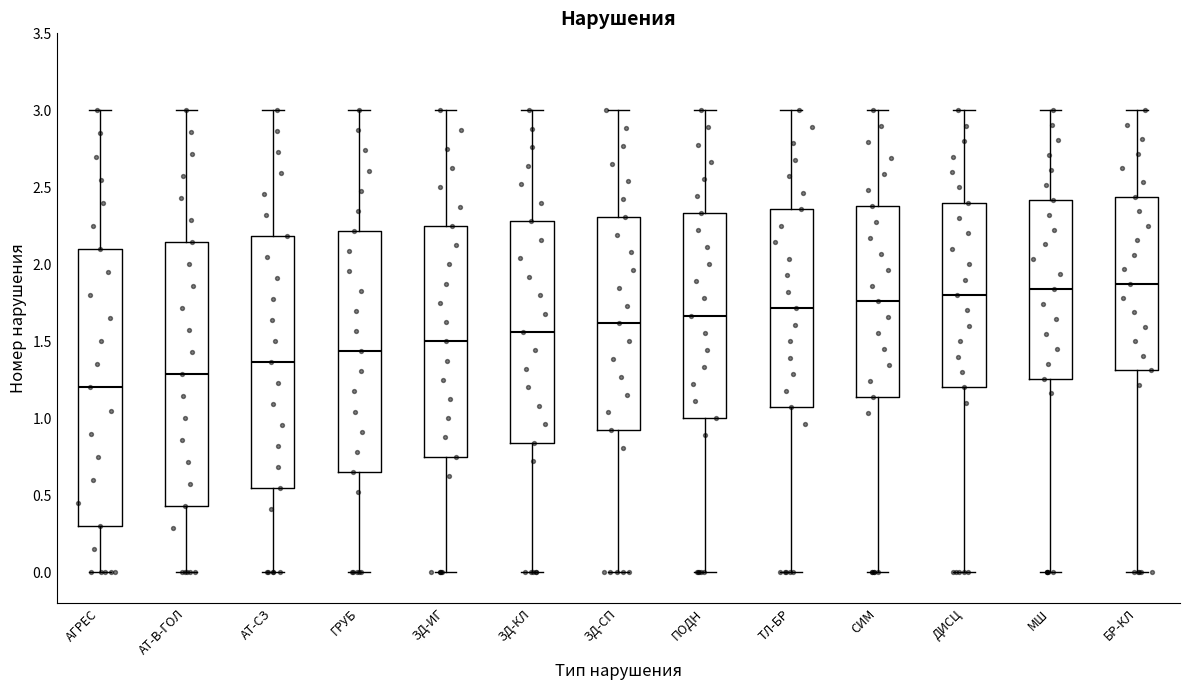

Which box has the lowest median line?

АГРЕС